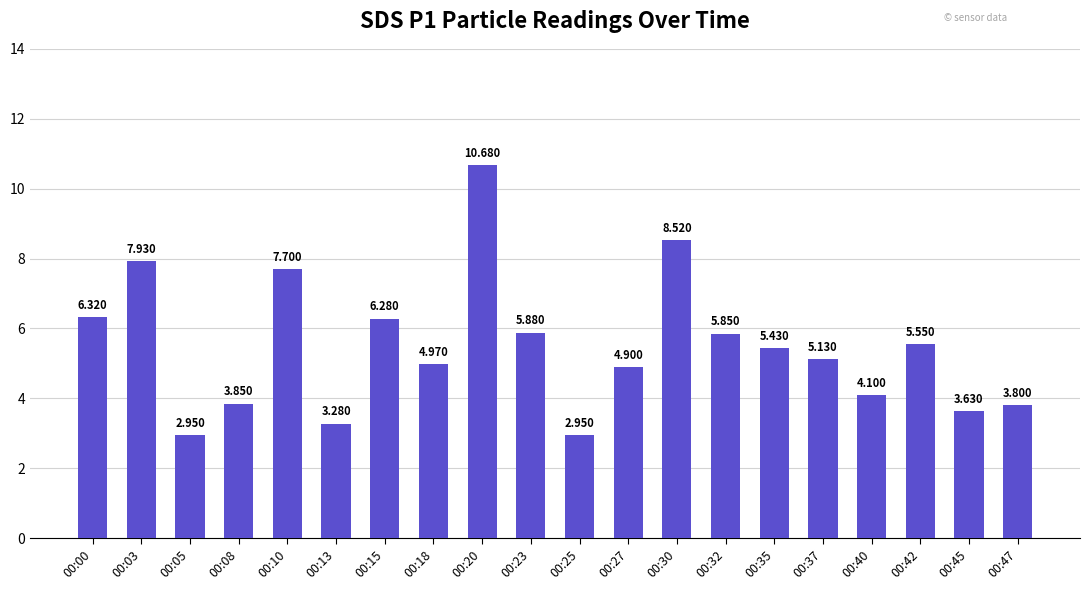

Count the number of categories in the chart.

20